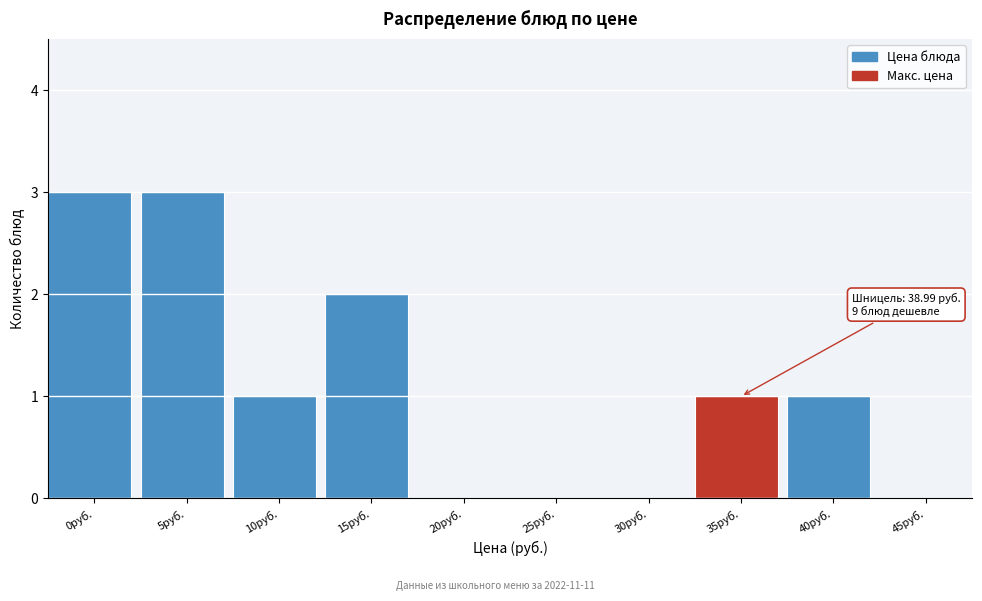

Reading right to left, list all the values displayed in this chart.

45руб.=0	40руб.=1	35руб.=1	30руб.=0	25руб.=0	20руб.=0	15руб.=2	10руб.=1	5руб.=3	0руб.=3